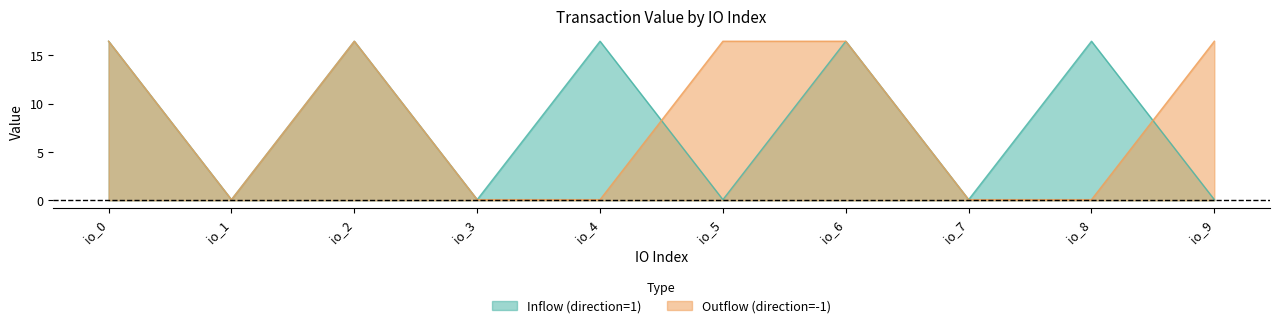

What is the value of the Inflow (direction=1) point at the 8th from the left?

0.1